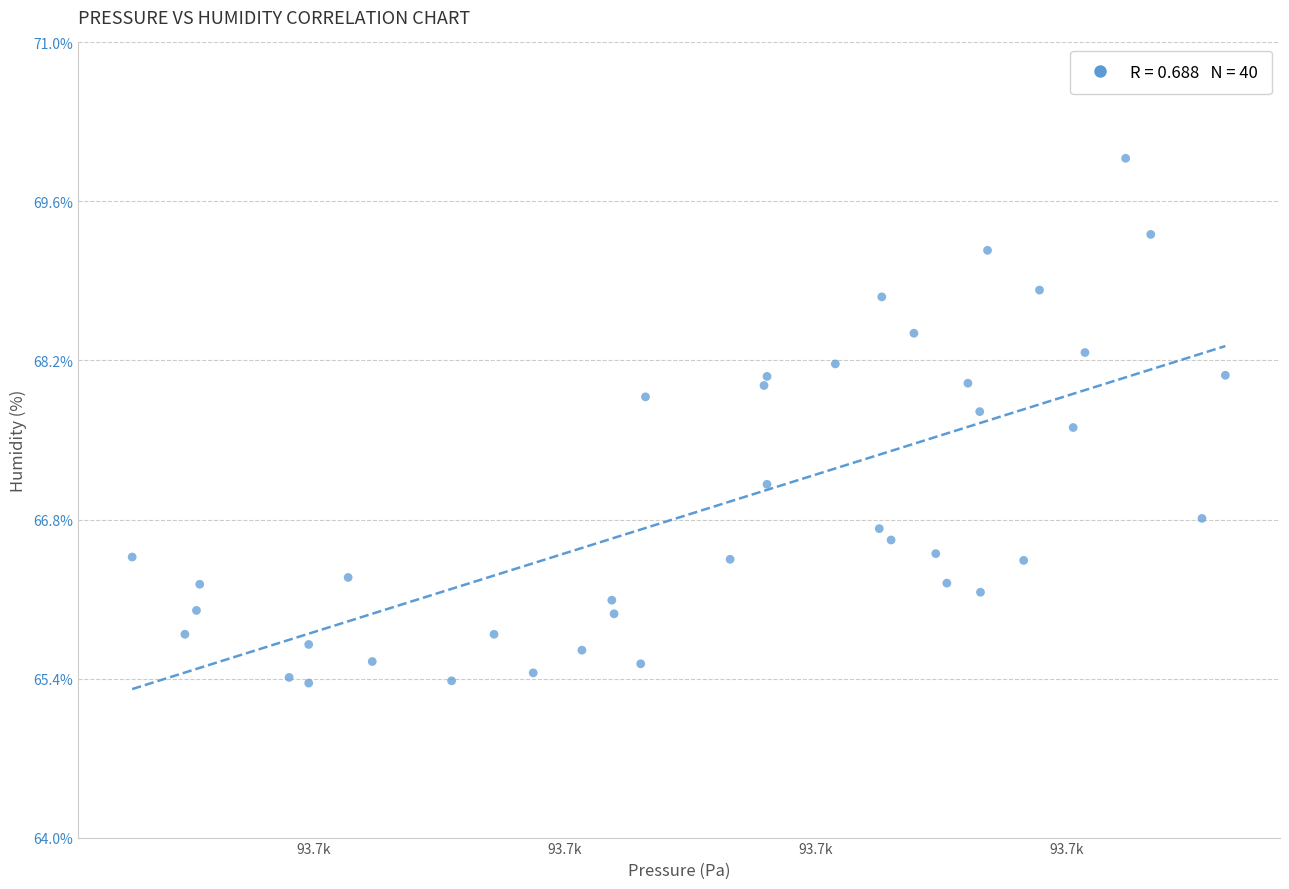

What is the range of Y values (max minus min)?

4.6